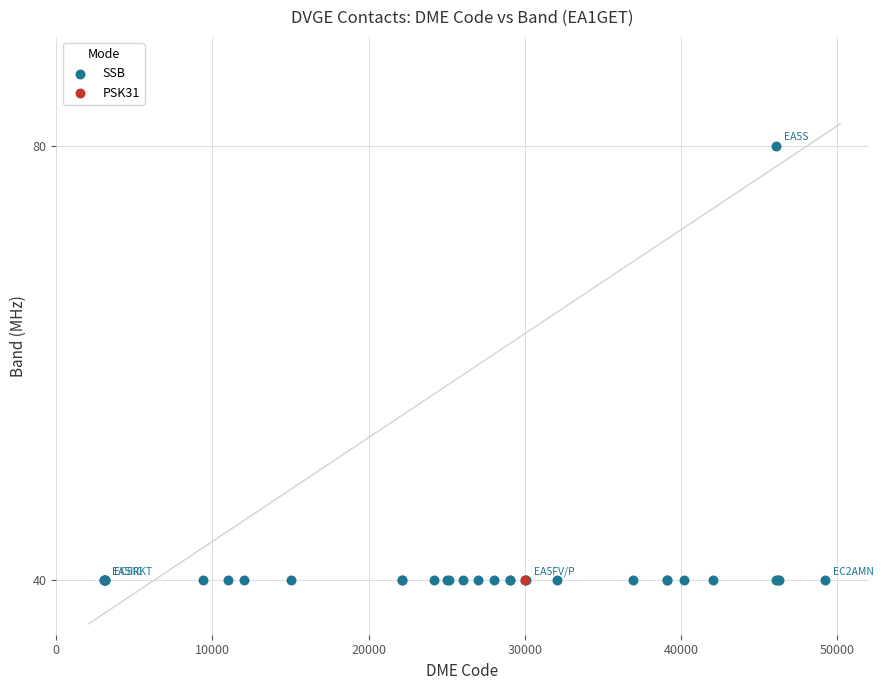

What are all the series names shown in the legend?

SSB, PSK31